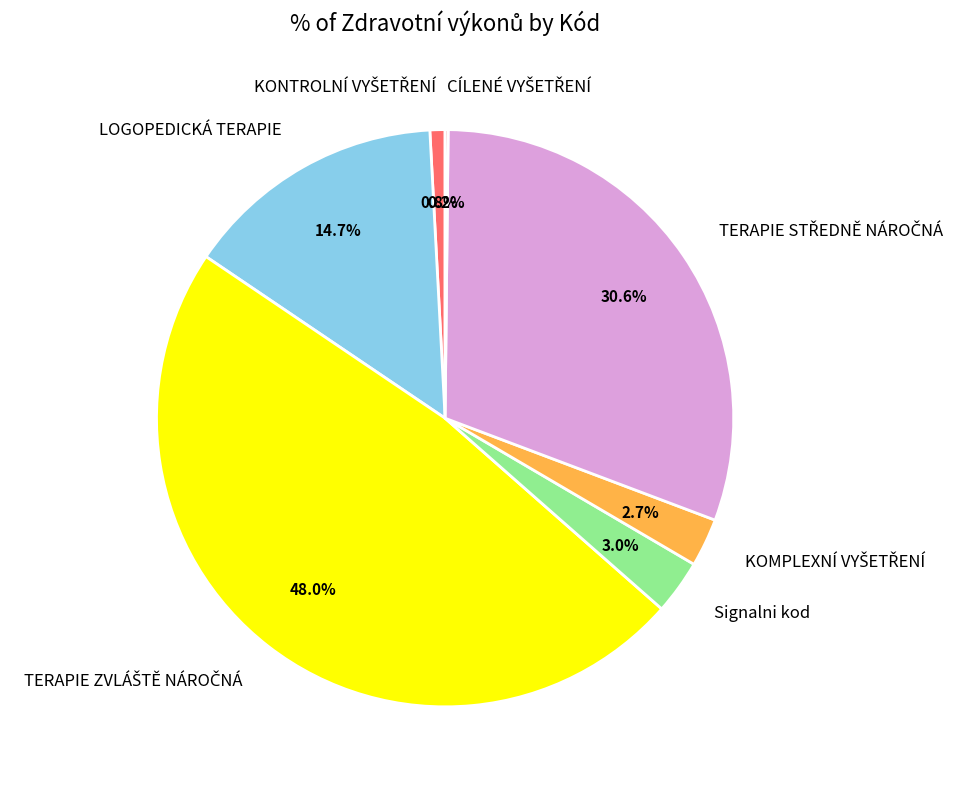

Does any single category account for the majority?

No